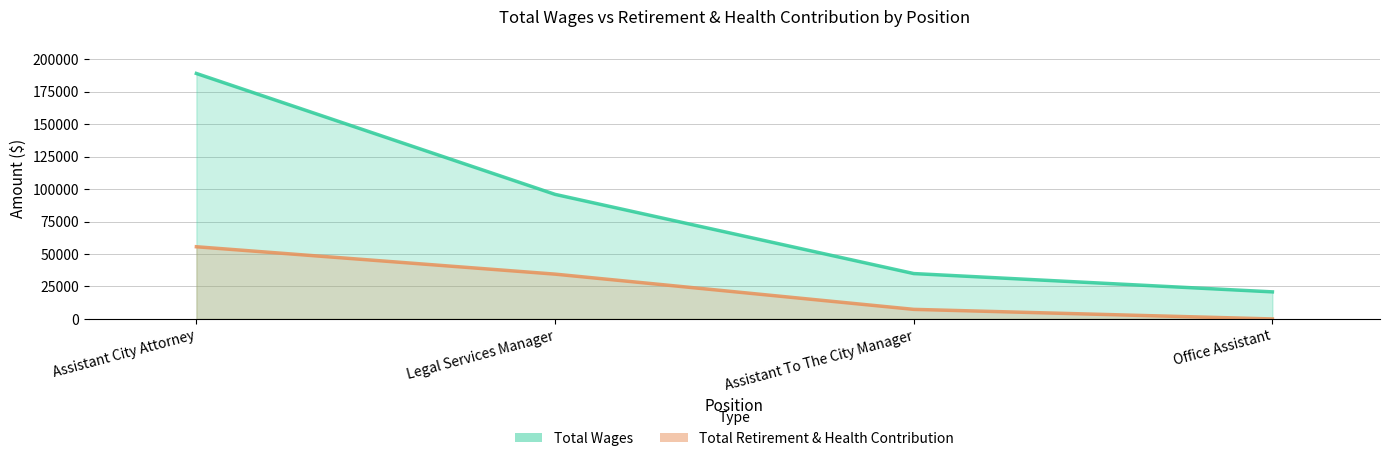

At which category is the sum across all series the highest?

Assistant City Attorney